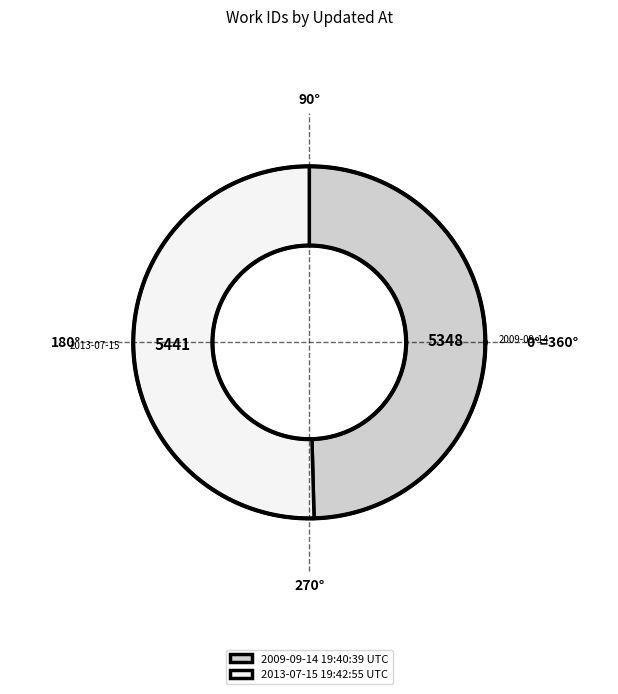

How many segments does this pie chart have?

2